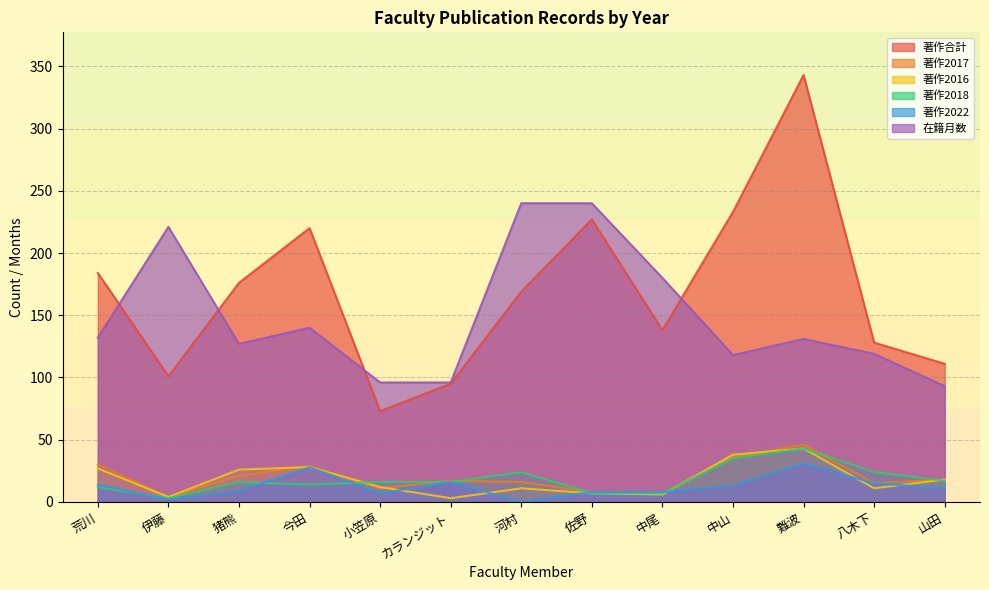

True or false: 著作2017 and 著作2016 cross at least once.

True